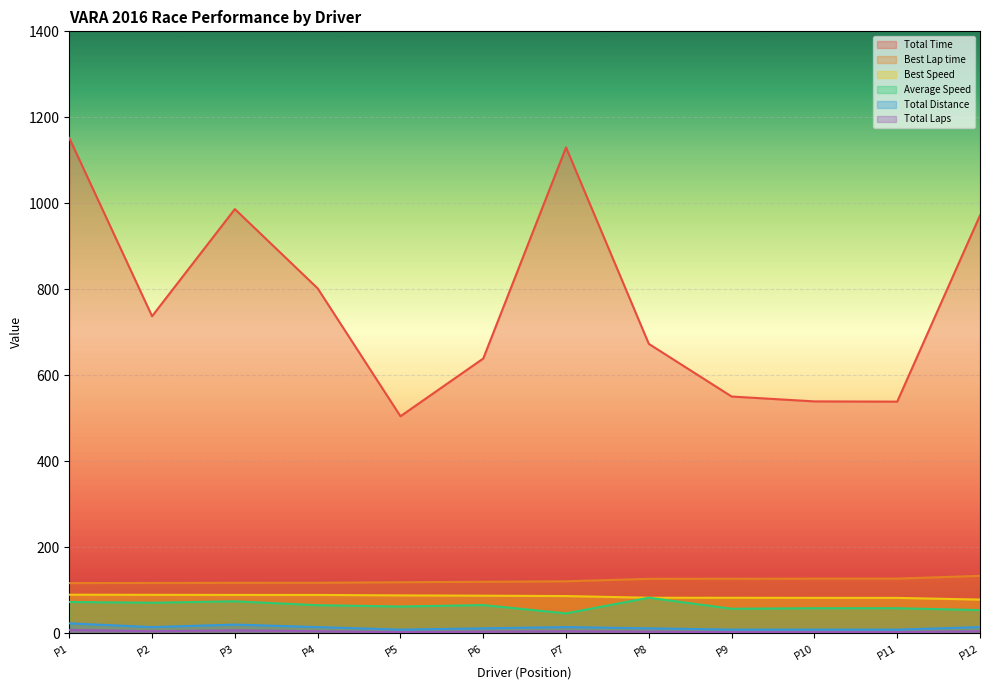

Between P3 and P5, which series saw the biggest shift?

Total Time